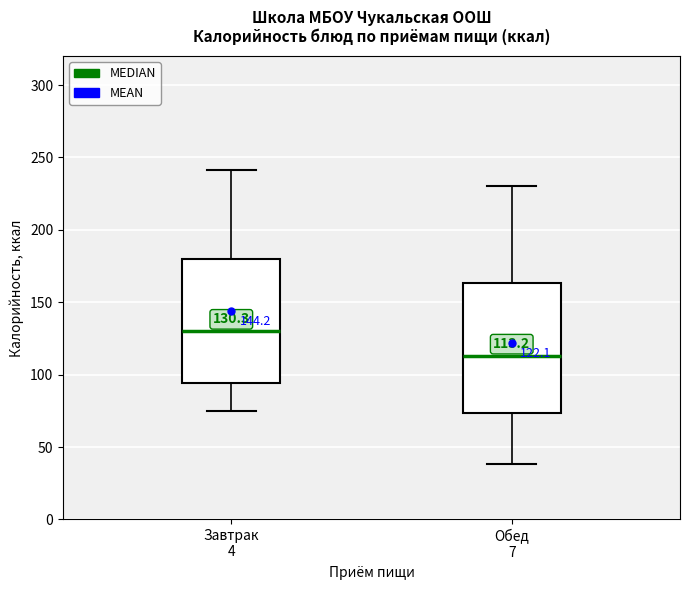

Which box's median line is the lowest?

Обед 7